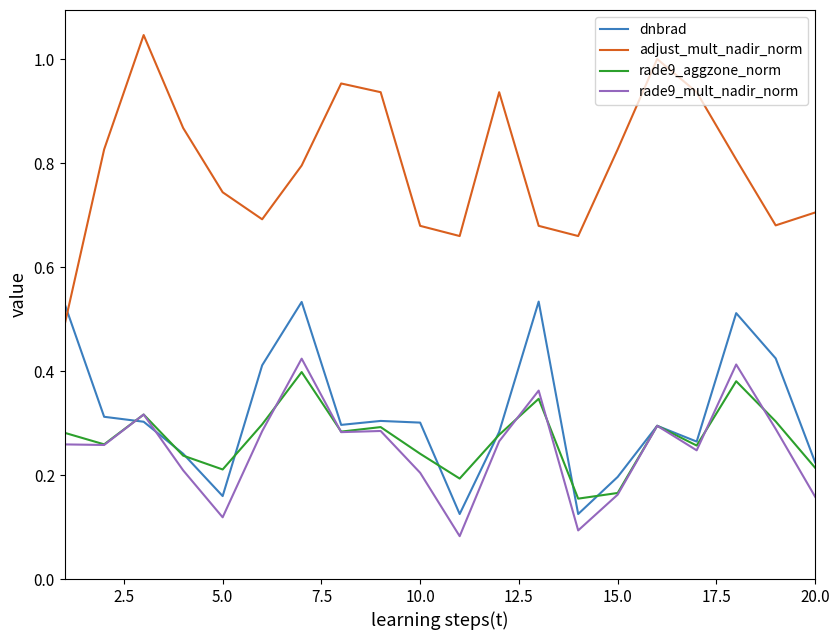

Which series has the largest range (max minus min)?

adjust_mult_nadir_norm